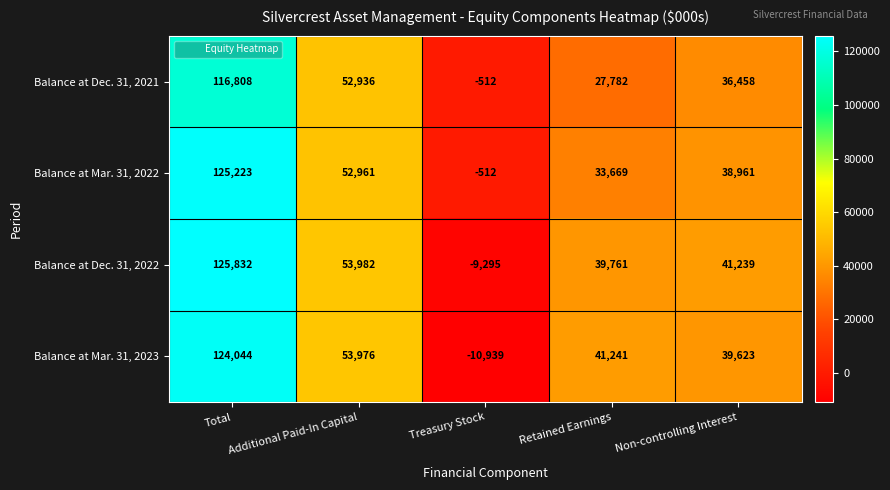

How many categories are shown in the chart?

5